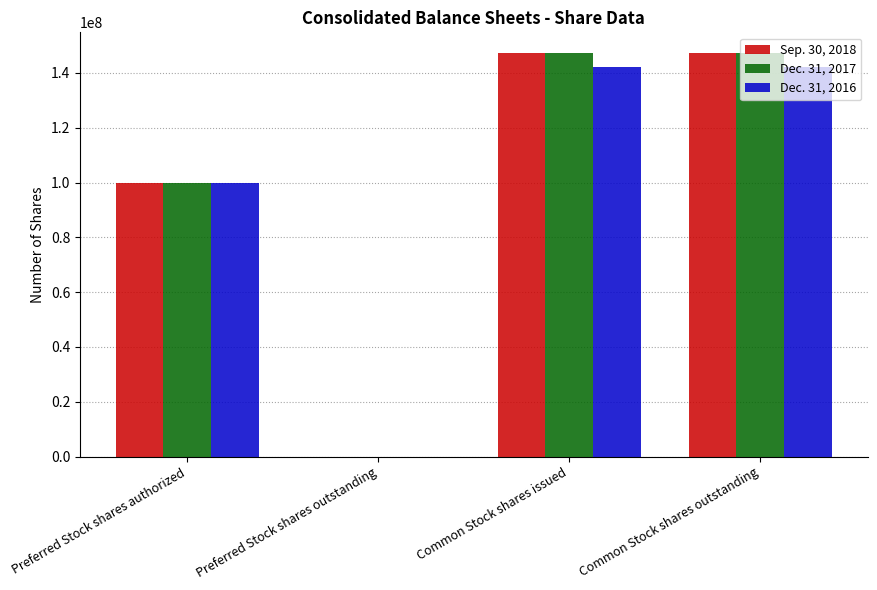

How many positive values does the Dec. 31, 2016 series have?

3